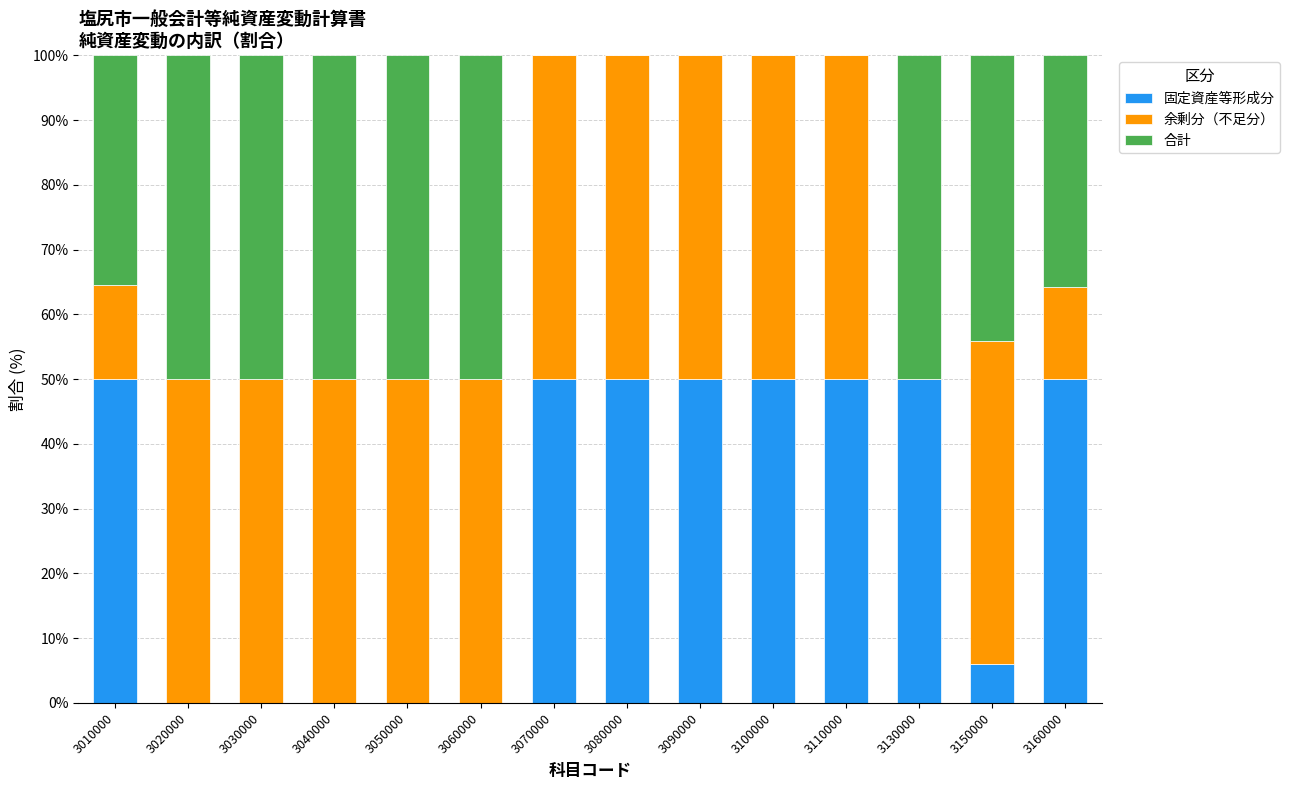

What is the total value across all series at 3060000?

100.0